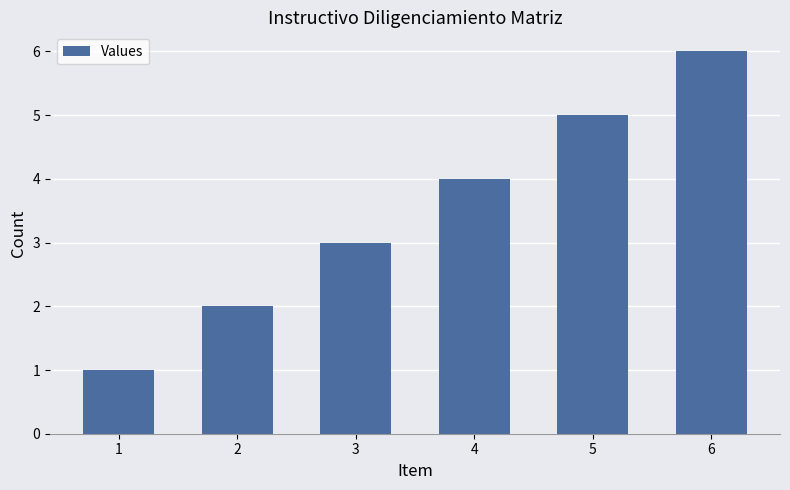

What is the sum of all values?

21